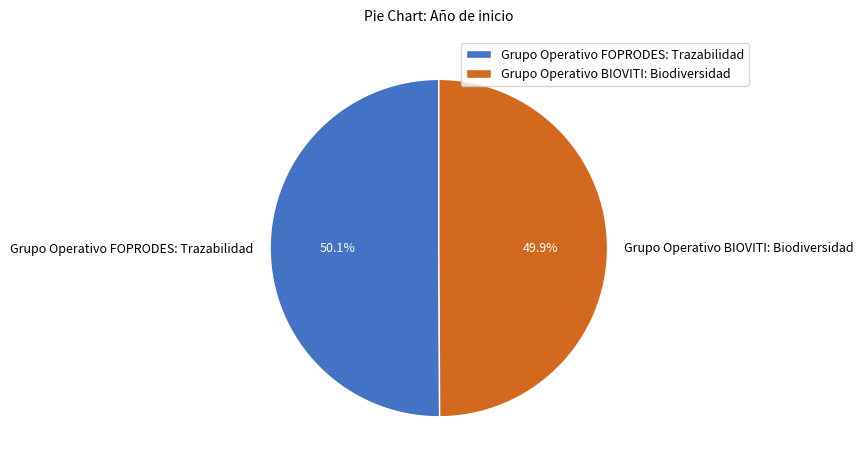

To the nearest percent, what percentage of the pie is Grupo Operativo FOPRODES: Trazabilidad?

50%